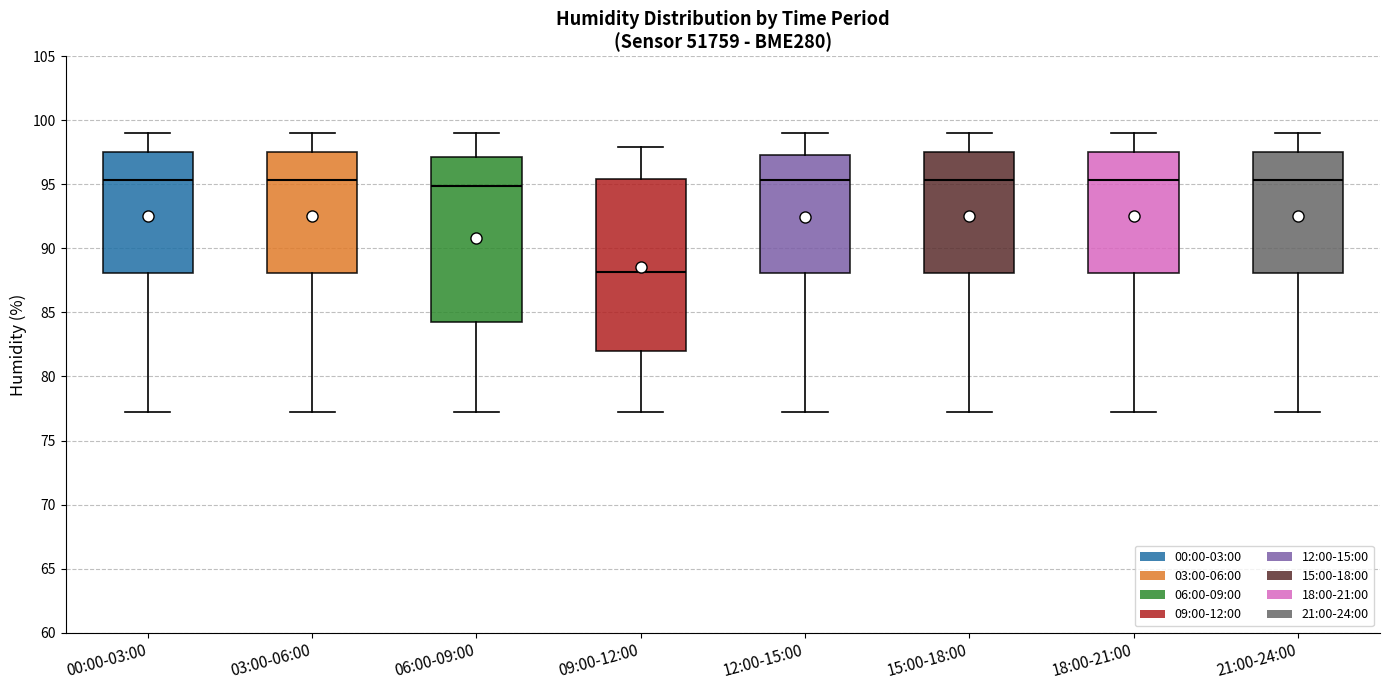

Where does the upper whisker of the box for 21:00-24:00 end on the y-axis? The values are not printed on the chart, so give them approximately, as read against the axis.

99.0